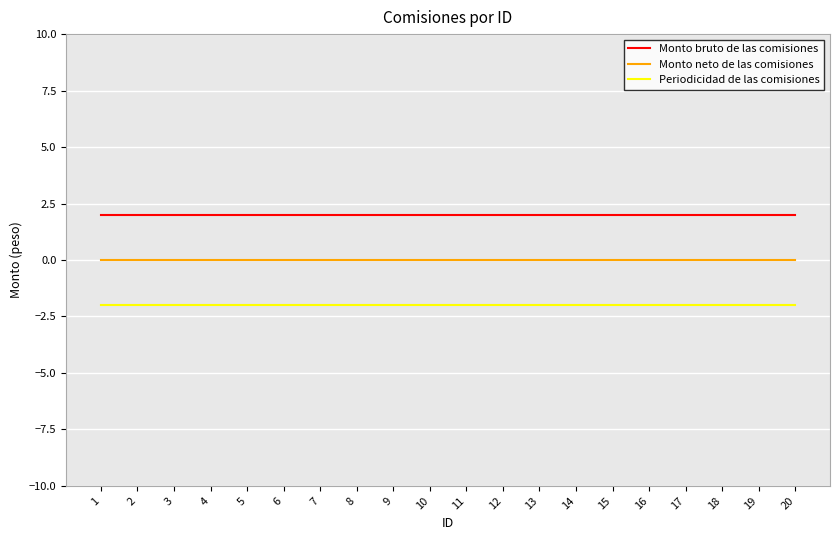

At 13, list the series in order from smallest to largest.

Periodicidad de las comisiones, Monto neto de las comisiones, Monto bruto de las comisiones